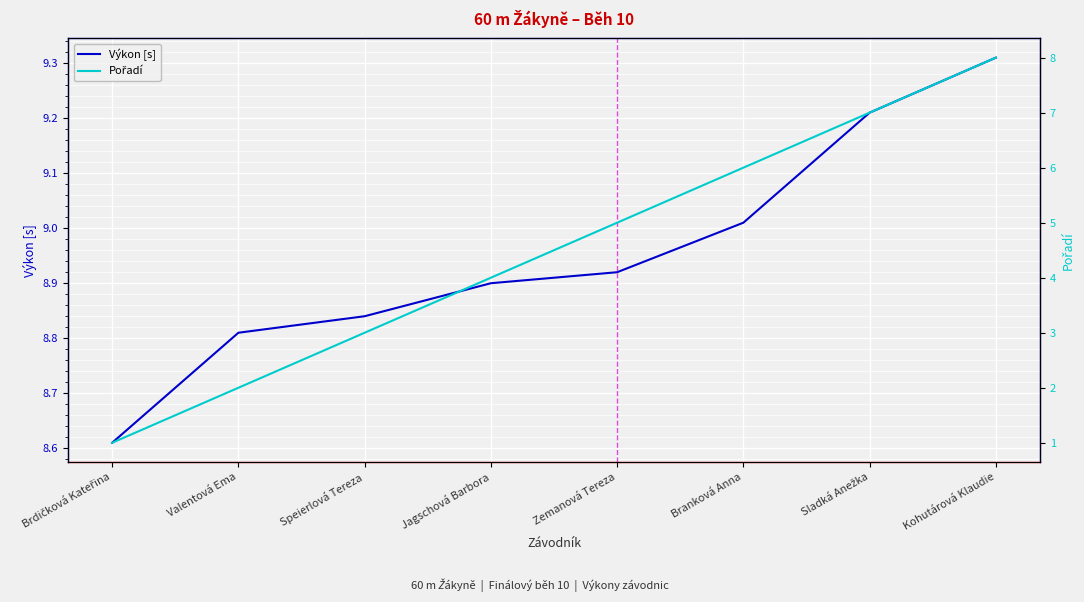

At how many categories does at least one series exceed 4?

8